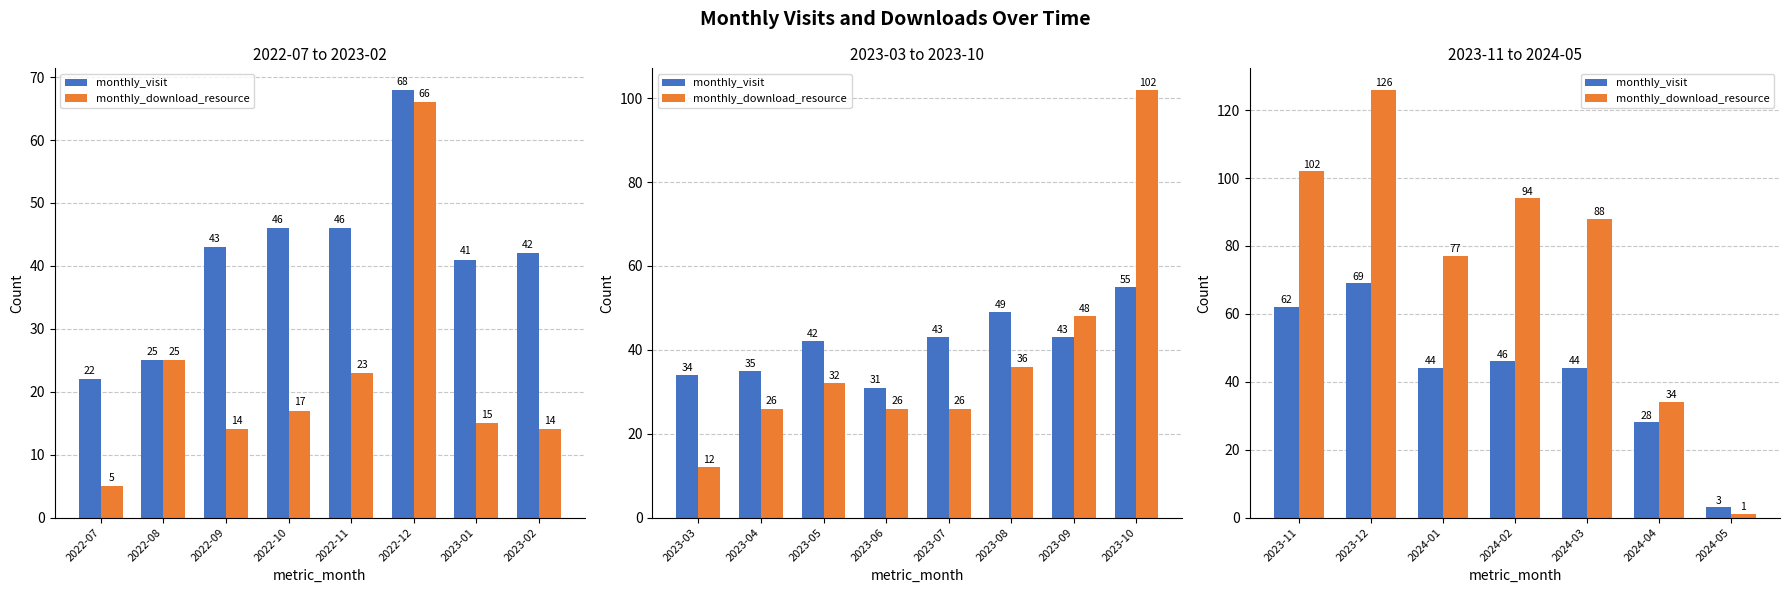

What is the highest value of the monthly_download_resource series?

126